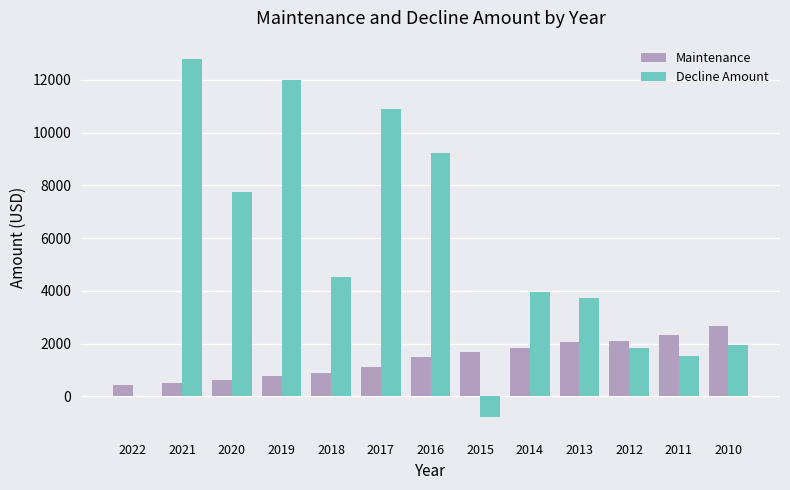

Which series changed the most between 2014 and 2011?

Decline Amount